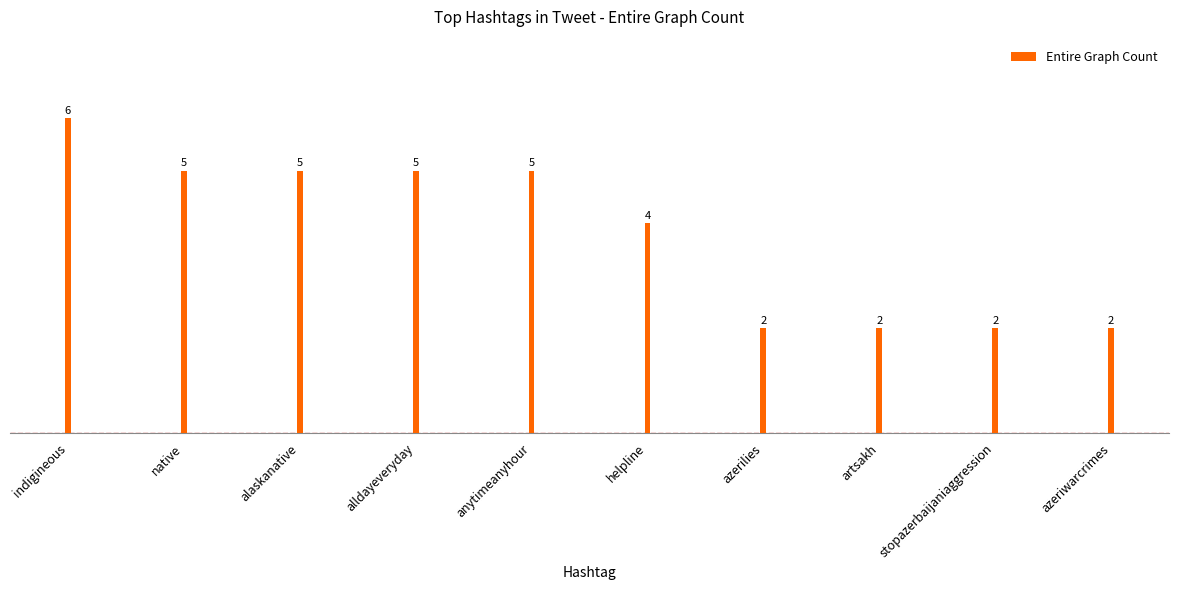

What is the change in value from indigineous to native?

-1